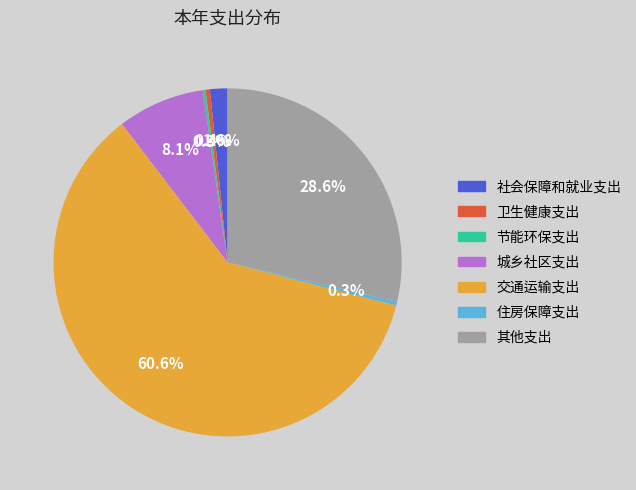

What is the ratio of the value at 交通运输支出 to the value at 城乡社区支出?

7.5